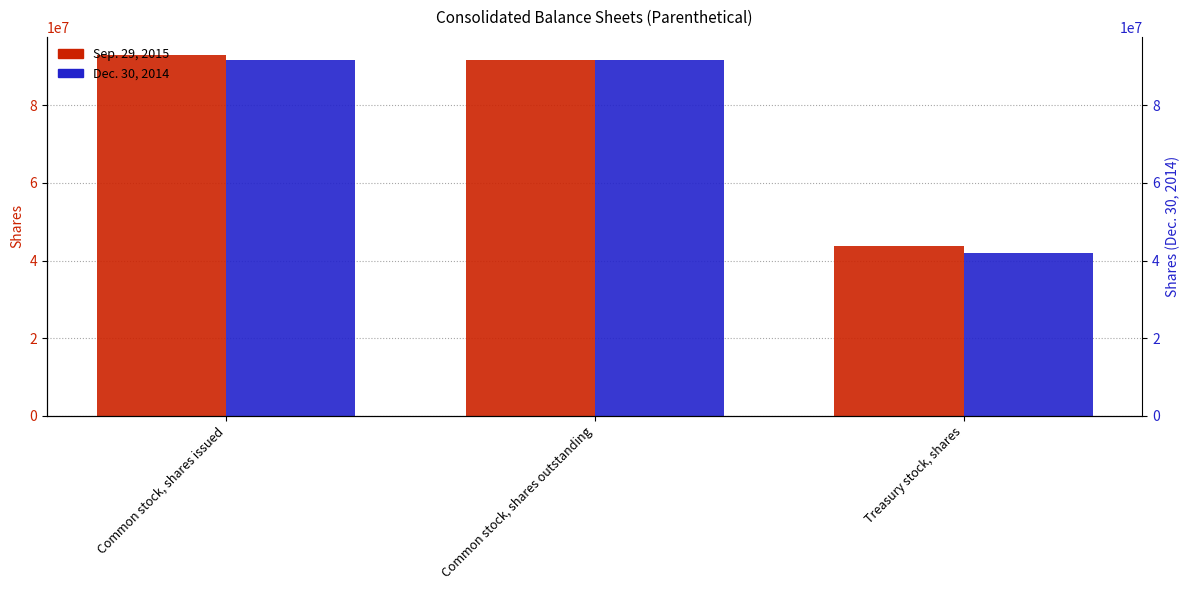

What is the label of the 1st bar from the left?

Common stock, shares issued